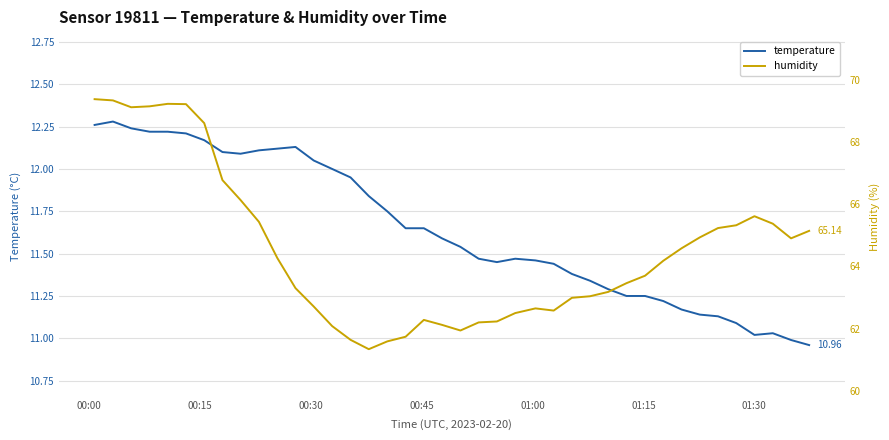

Does the chart display data point markers on the line(s)?

No